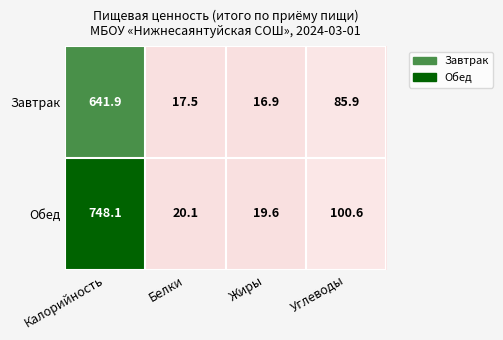

At which category is the sum across all series the highest?

Калорийность